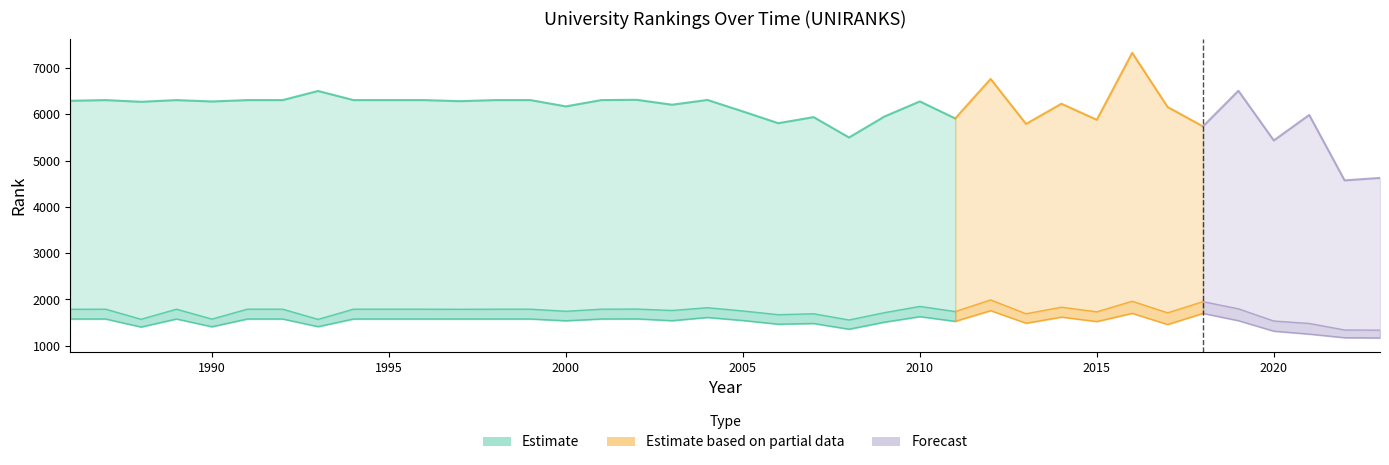

The value of continent rank at 2000 is 2354.8. True or false?

False